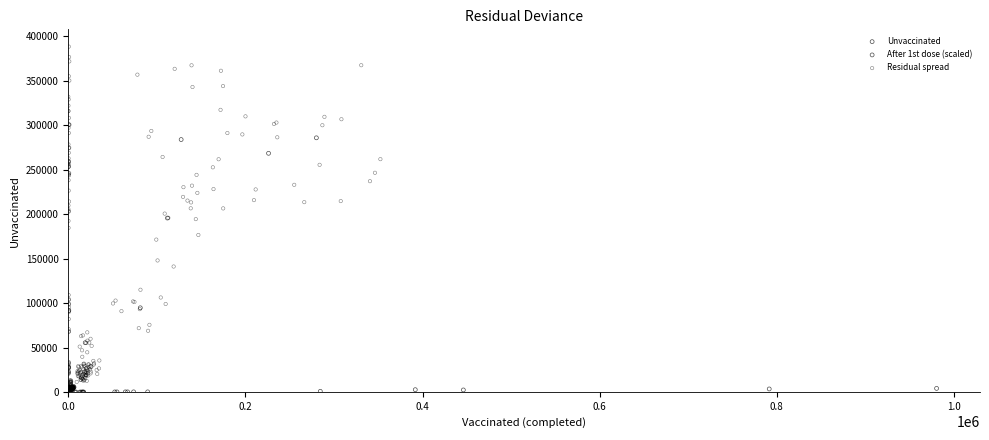

Which series reaches the maximum Y coordinate?

Residual spread